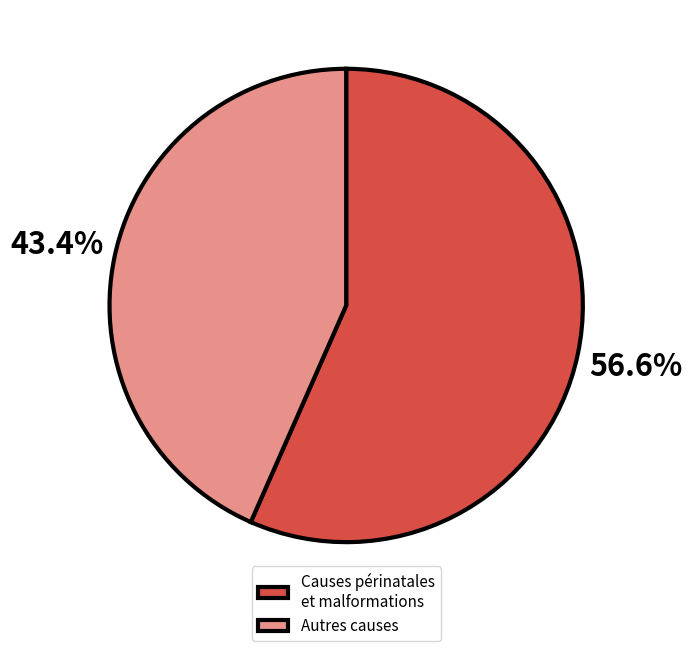

Is there any slice that represents more than half of the pie?

Yes